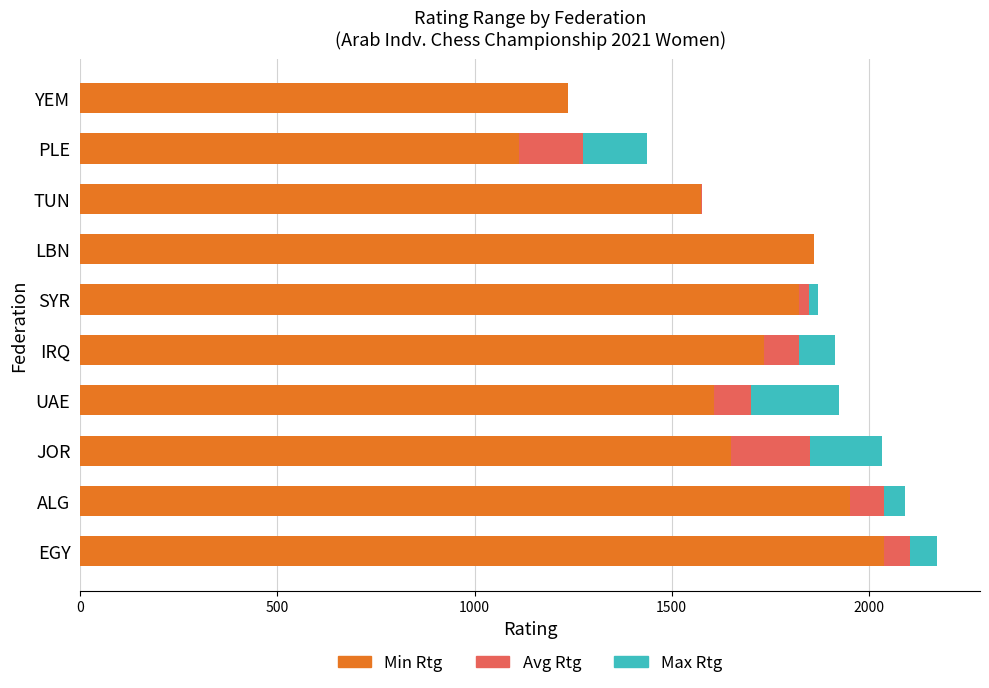

Read the Min Rtg value at YEM.

1237